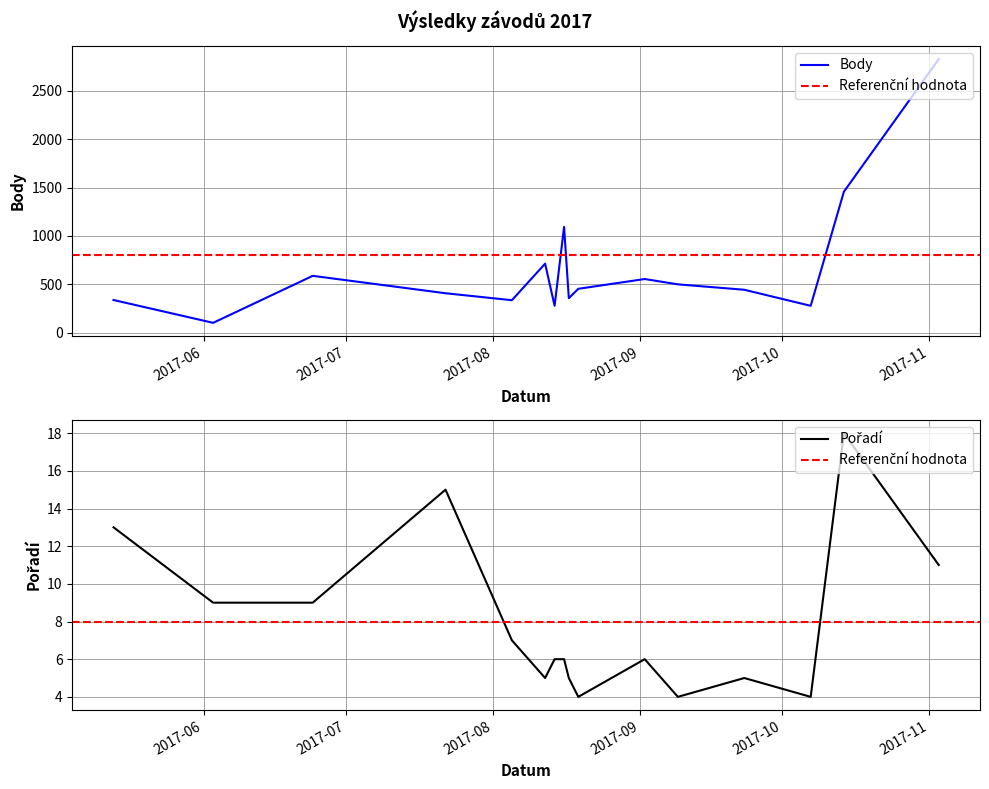

Is it true that Body equals 443 at 2017-09-23?

True